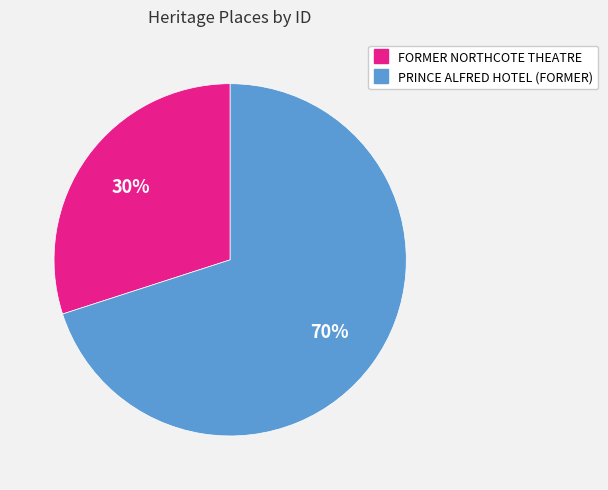

To the nearest percent, what portion does PRINCE ALFRED HOTEL (FORMER) represent?

70%